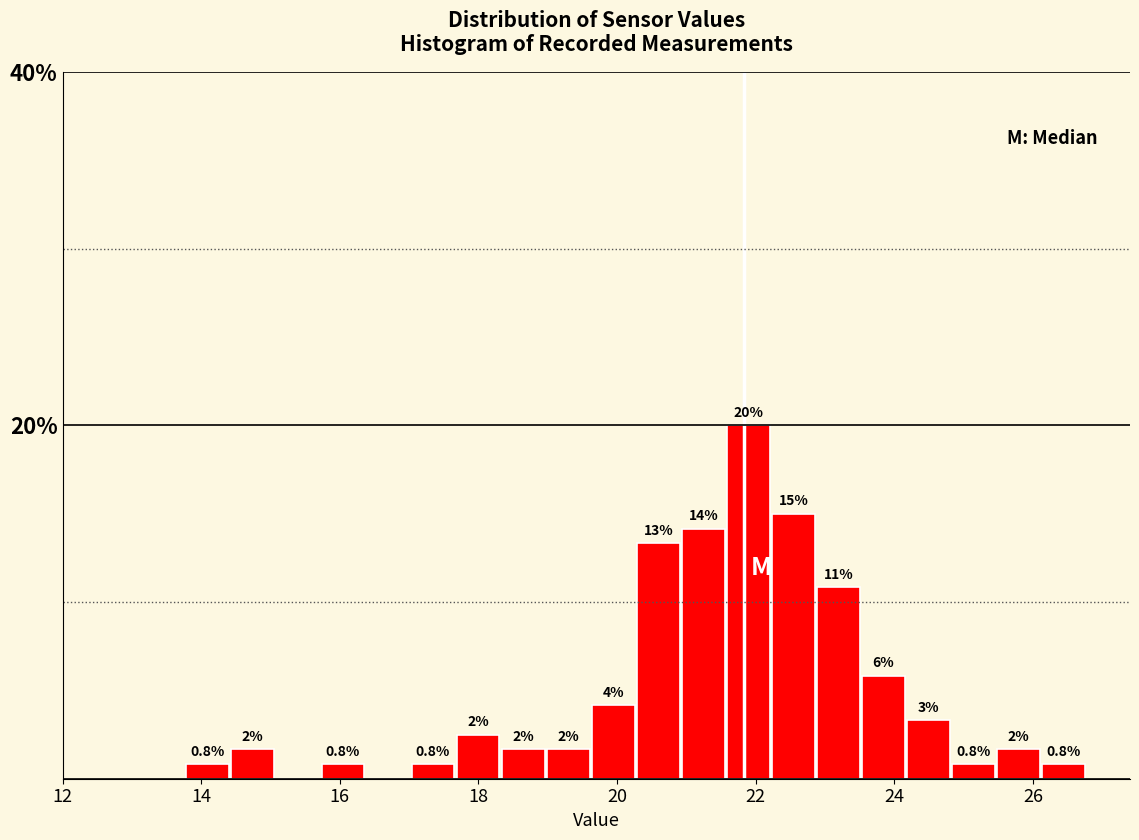

Read against the x-axis, roughly where is the centre of the tallest bar?

21.8